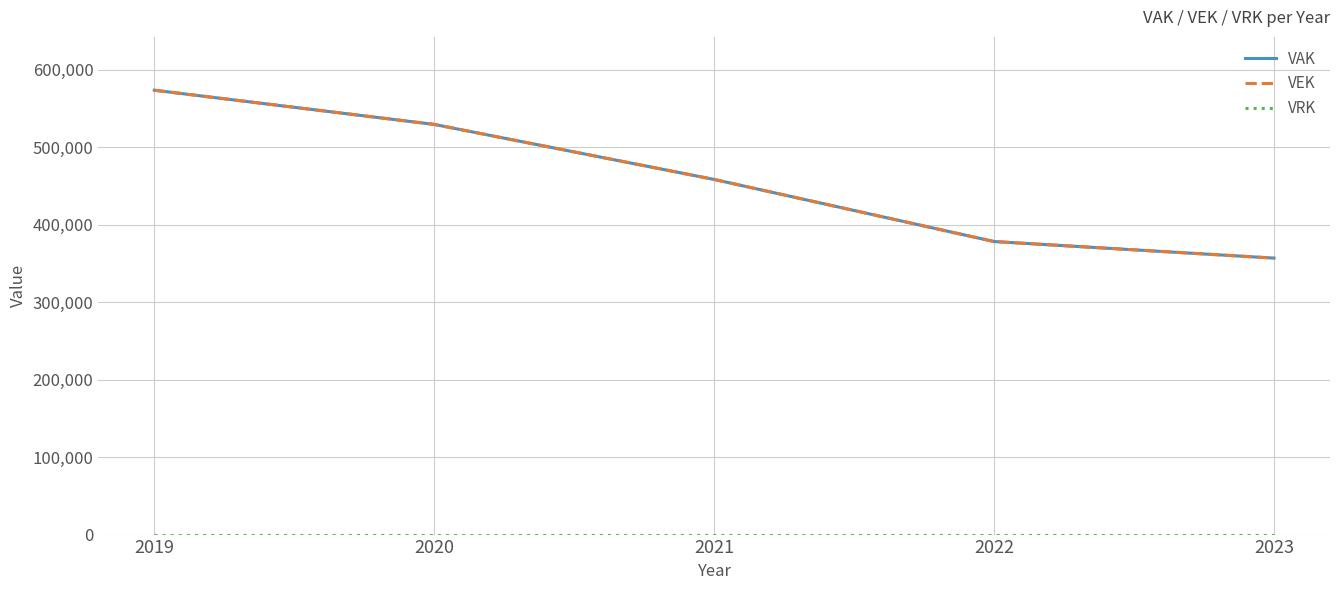

Which category has the highest value in the VRK series?

2019